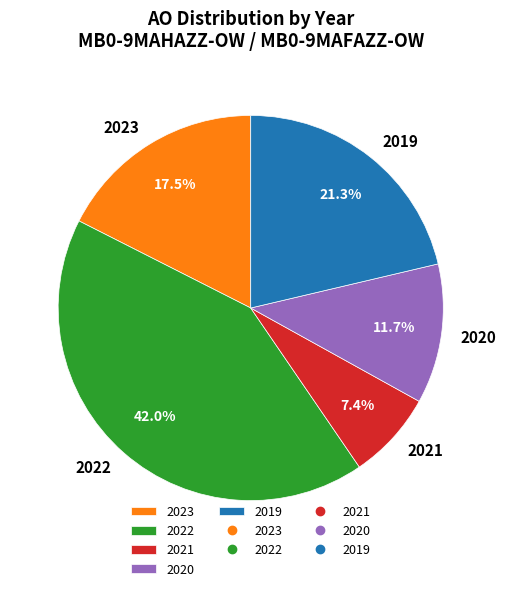

What percentage do 2019 and 2021 together represent?

28.7%